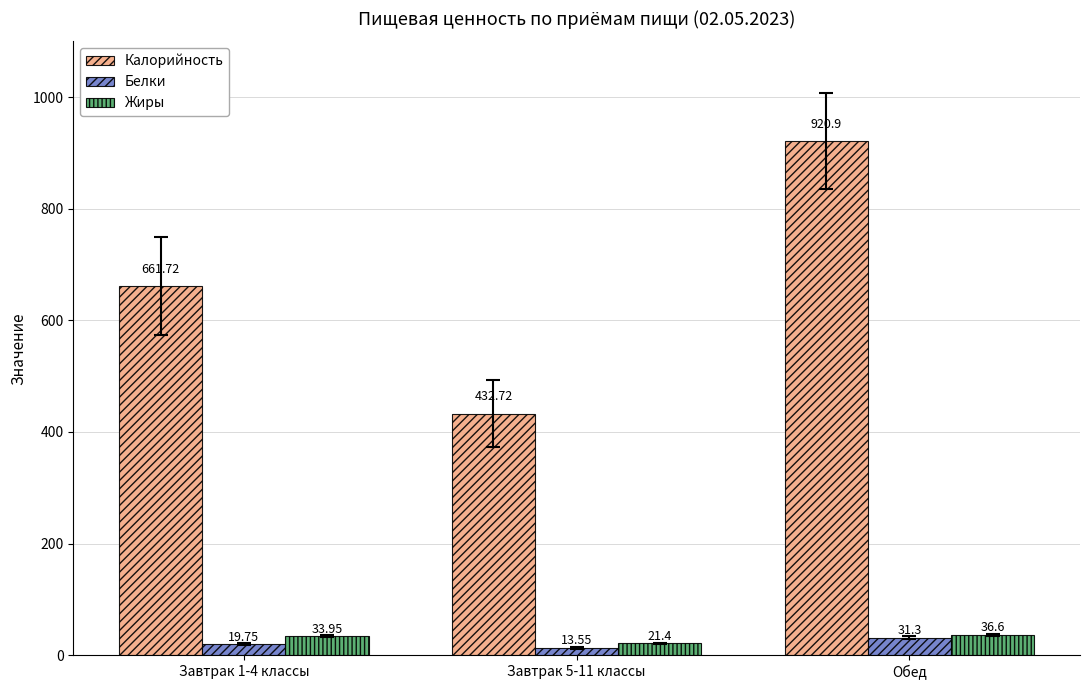

How many data points in Калорийность are less than 661?

1